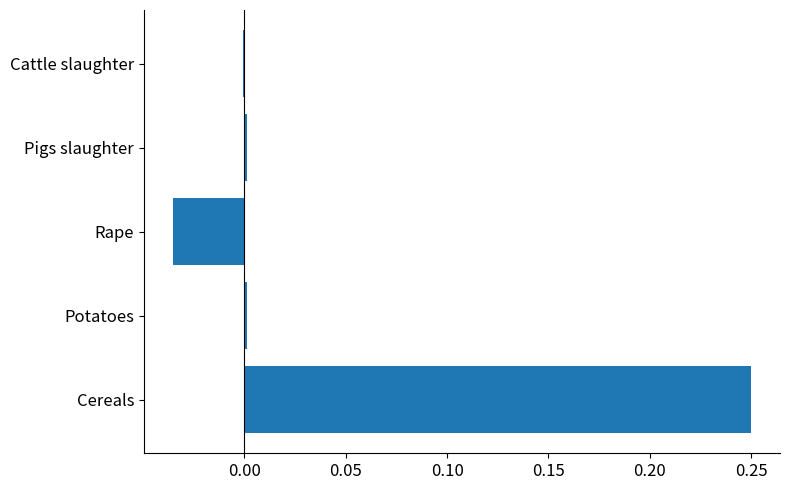

How many data points does each series have?

5